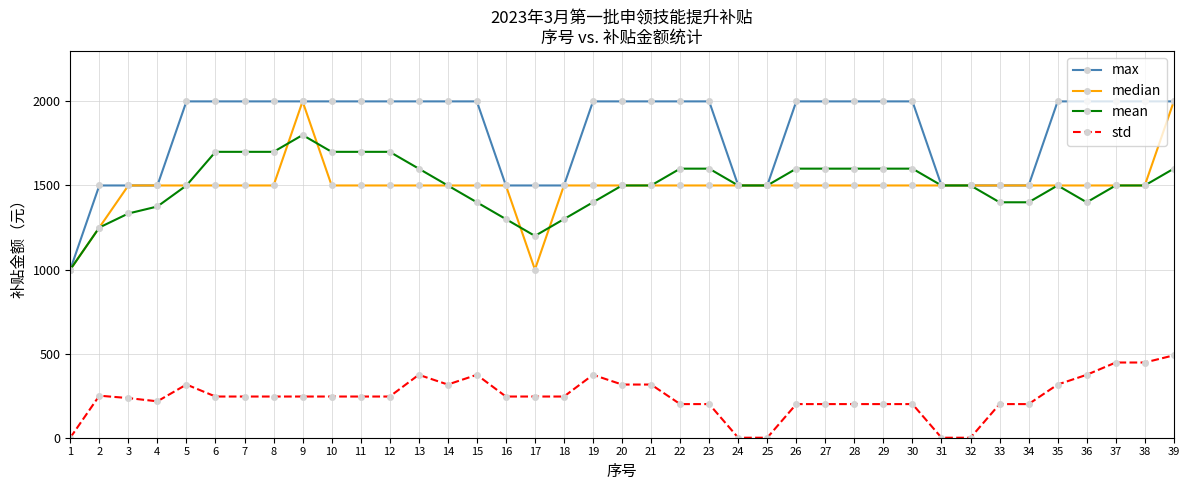

The max series shows 2000.0 at 6. True or false?

True